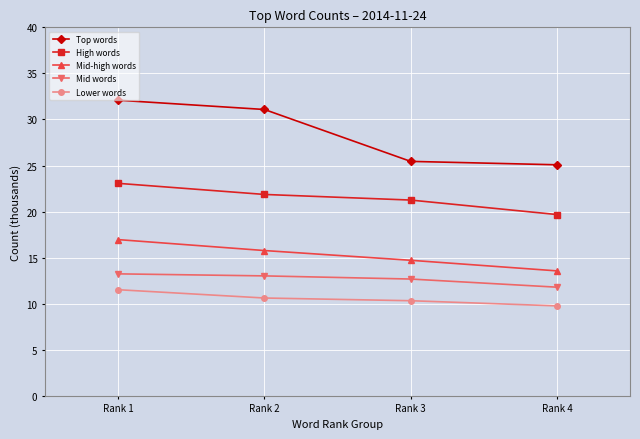

At Rank 2, list the series in order from largest to smallest.

Top words, High words, Mid-high words, Mid words, Lower words